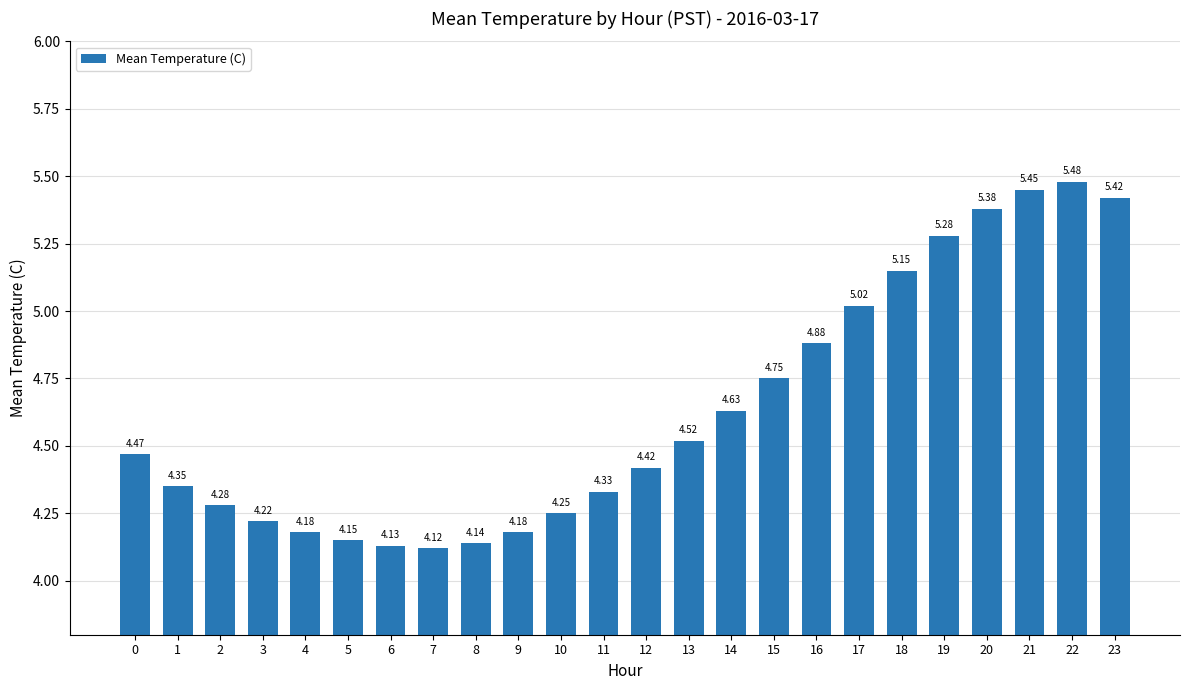

Which has a higher value, 3 or 23?

23